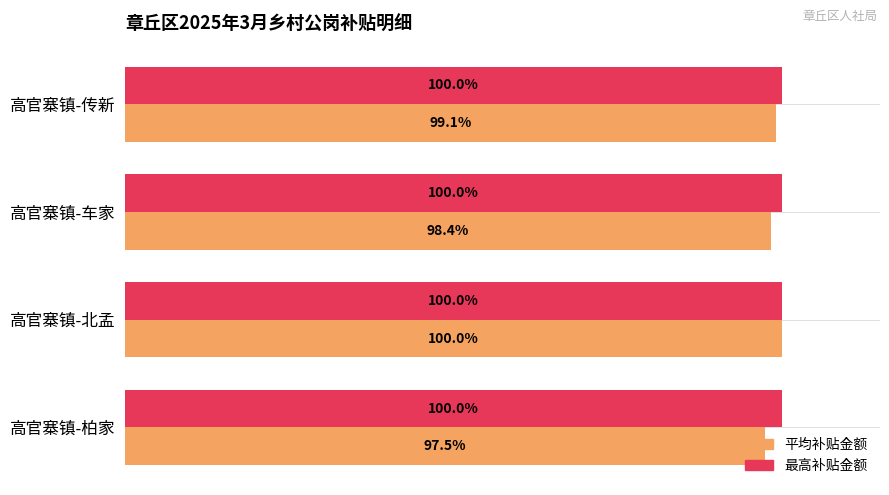

At which category is the sum across all series the highest?

高官寨镇-北孟